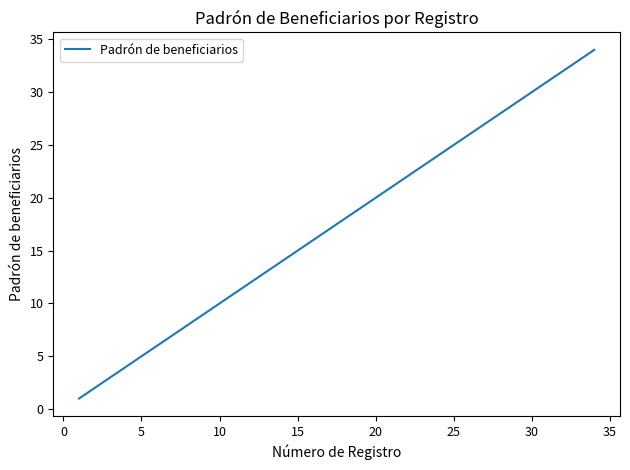

What is the greatest value displayed?

34